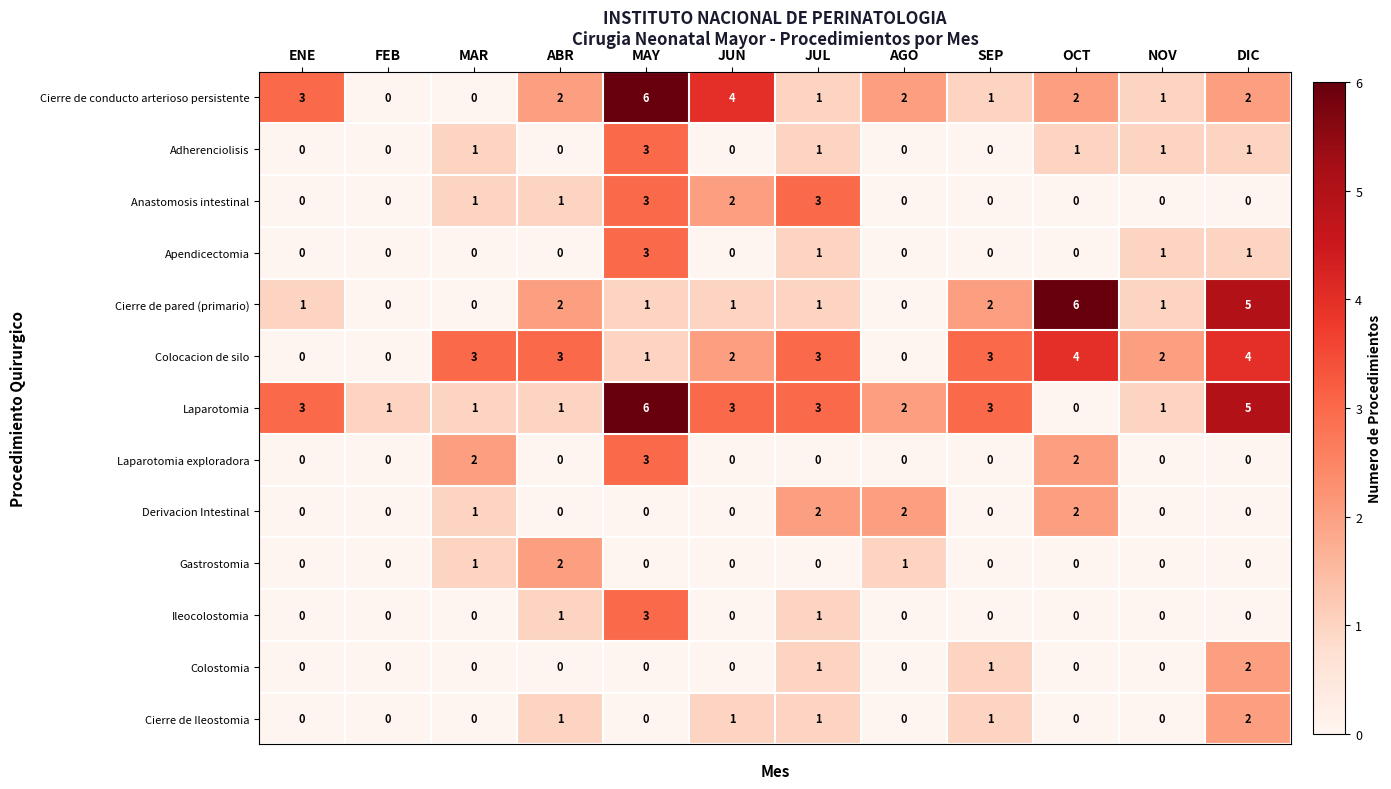

What is the spread (max minus min) of values at DIC?

5